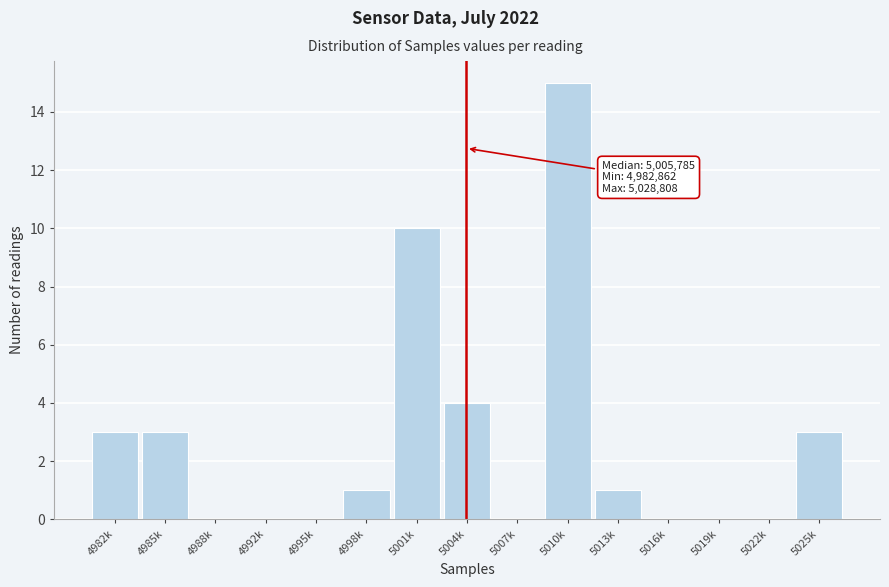

Reading right to left, transcribe all the data shown in this chart.

5025k=3	5022k=0	5019k=0	5016k=0	5013k=1	5010k=15	5007k=0	5004k=4	5001k=10	4998k=1	4995k=0	4992k=0	4988k=0	4985k=3	4982k=3